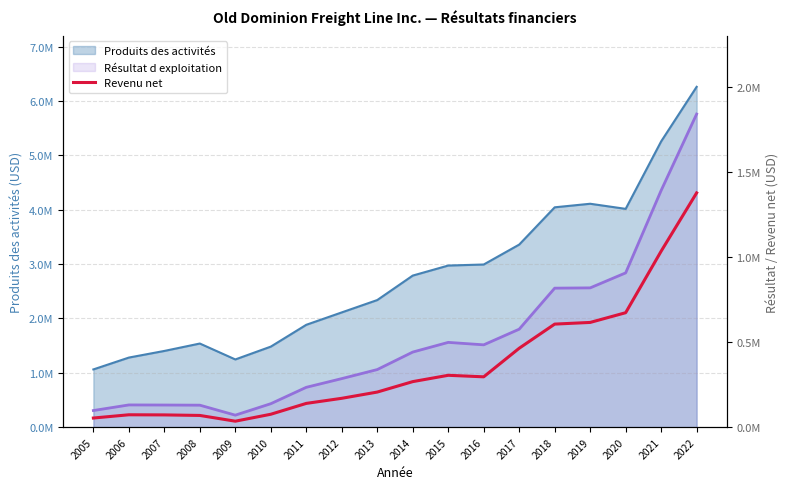

Which series has the widest spread of values?

Résultat d exploitation